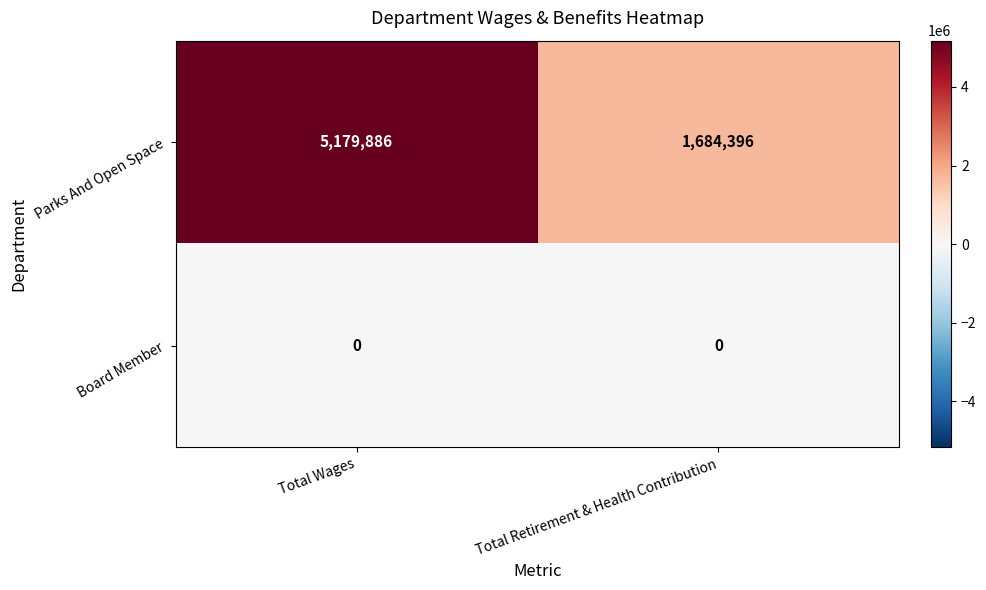

At which category is the sum across all series the highest?

Total Wages